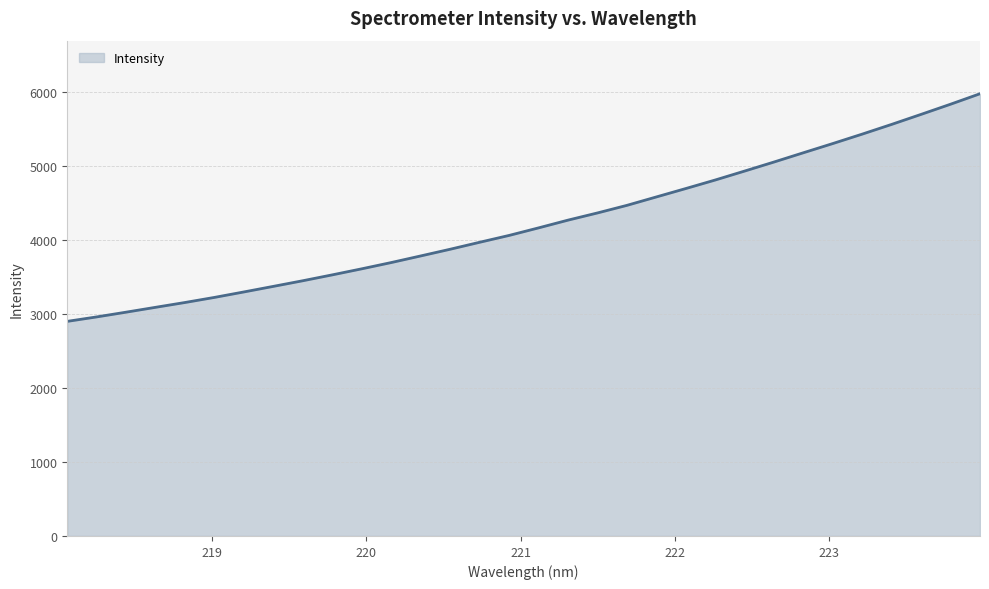

What is the maximum value shown in the chart?

5975.5